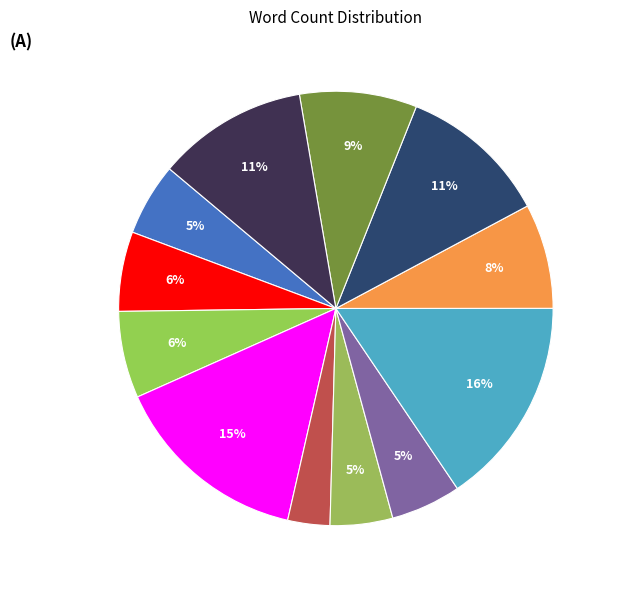

How many segments does this pie chart have?

12